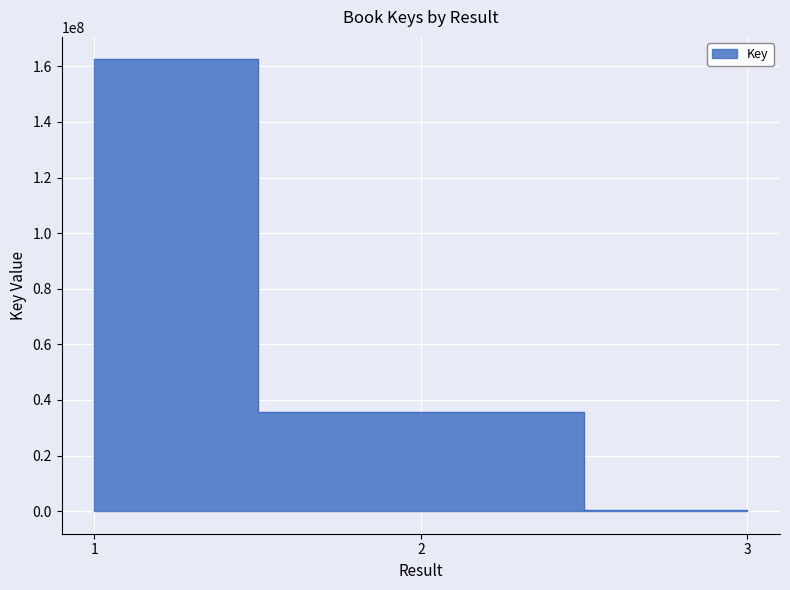

What is the approximate value at 2, to the nearest 10?

35809250